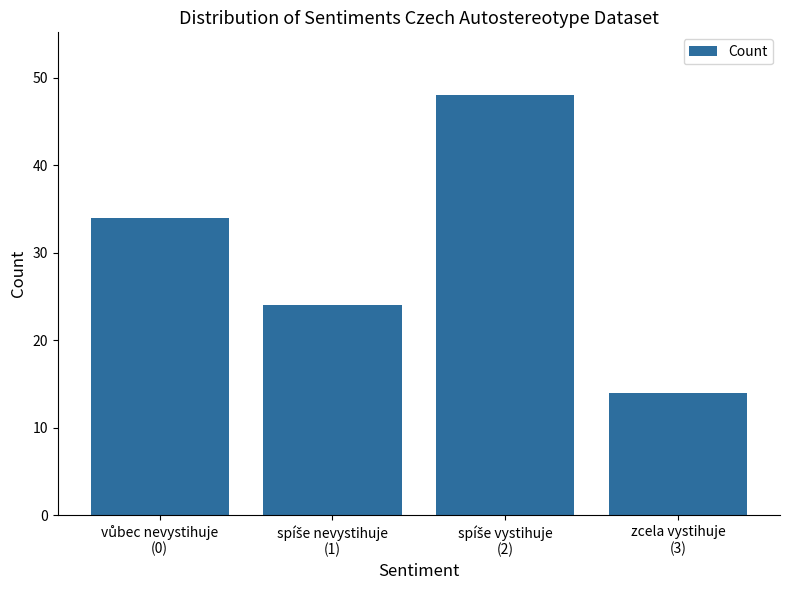

Reading left to right, extract all data points from this chart.

34	24	48	14